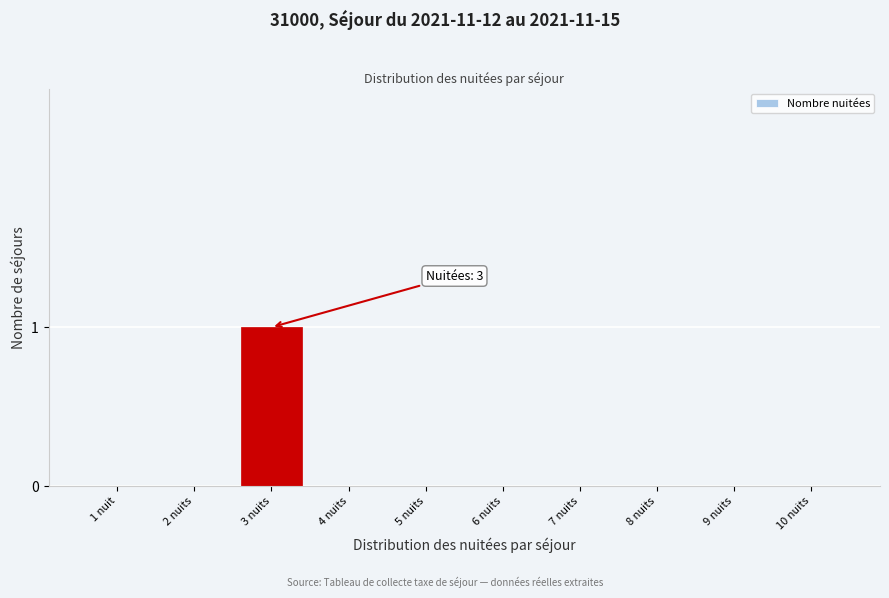

Reading right to left, list all the values displayed in this chart.

10 nuits=0	9 nuits=0	8 nuits=0	7 nuits=0	6 nuits=0	5 nuits=0	4 nuits=0	3 nuits=1	2 nuits=0	1 nuit=0